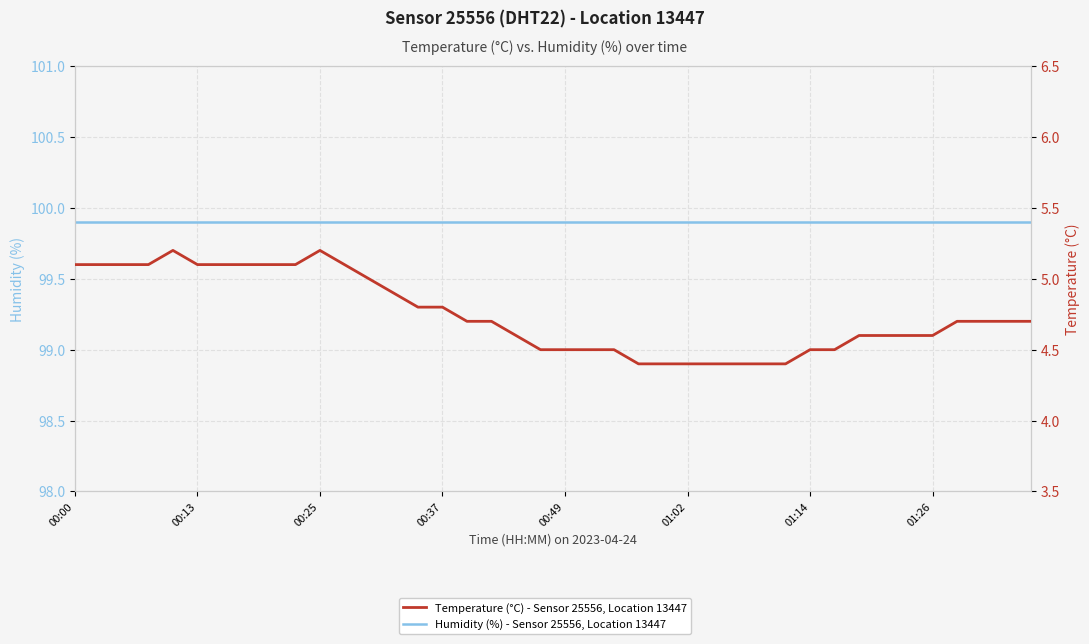

True or false: Temperature (°C) - Sensor 25556, Location 13447 and Humidity (%) - Sensor 25556, Location 13447 cross at least once.

False